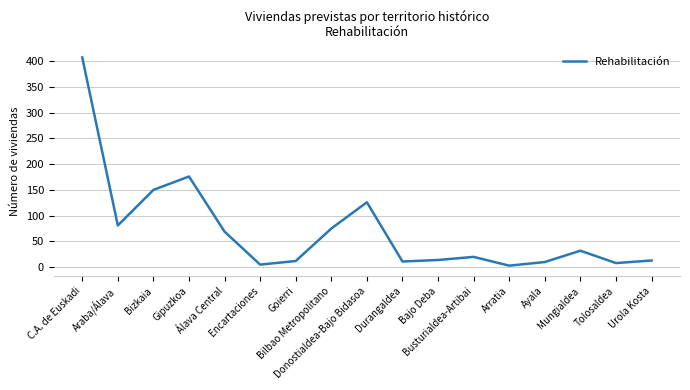

At which category does the chart reach its peak across all series?

C.A. de Euskadi